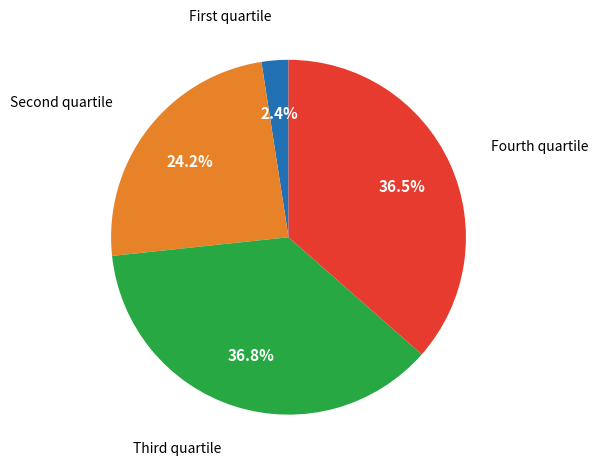

Is there any slice that represents more than half of the pie?

No